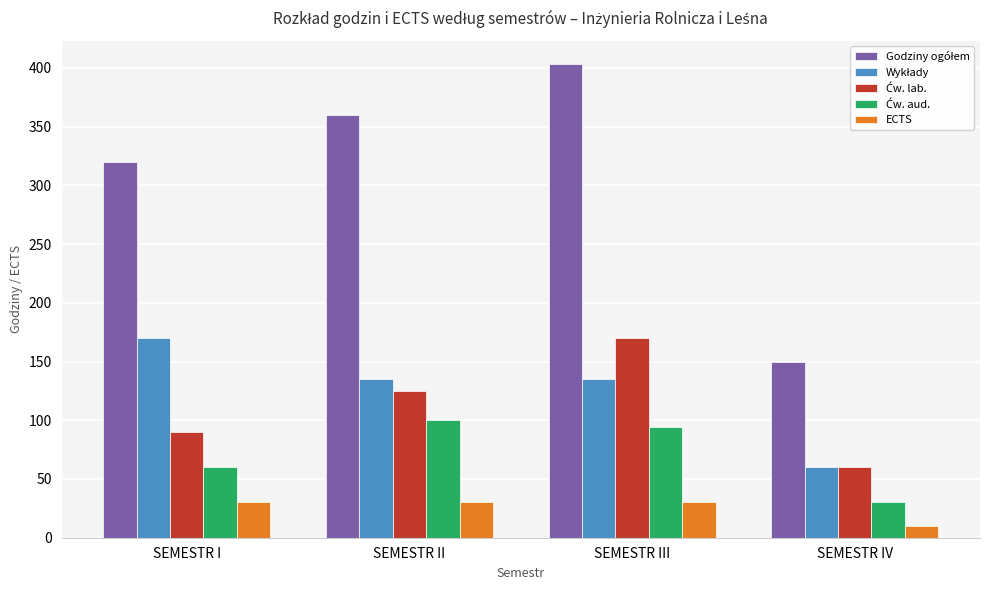

What is the difference between the highest and lowest values at SEMESTR II?

330